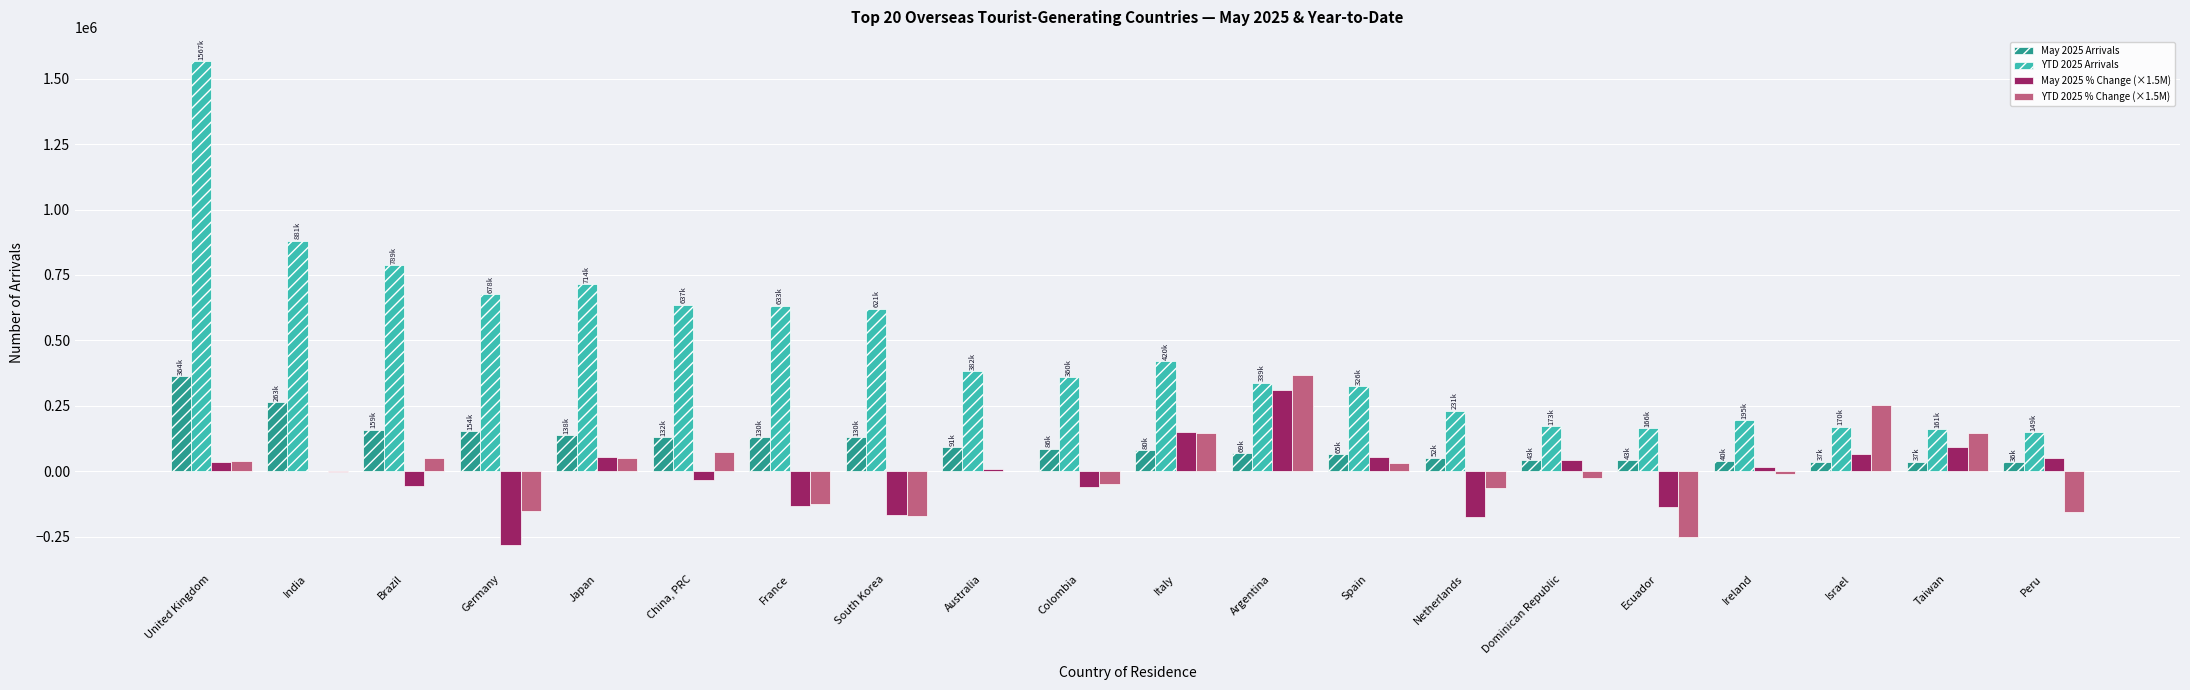

What is the greatest value displayed?

1567307.0